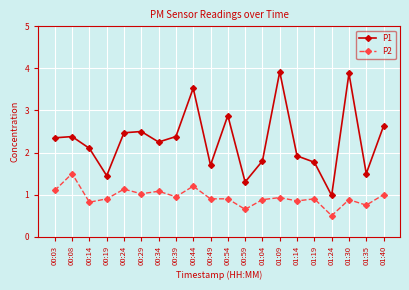

True or false: P1 has a value of 3.5 at 00:44.

True